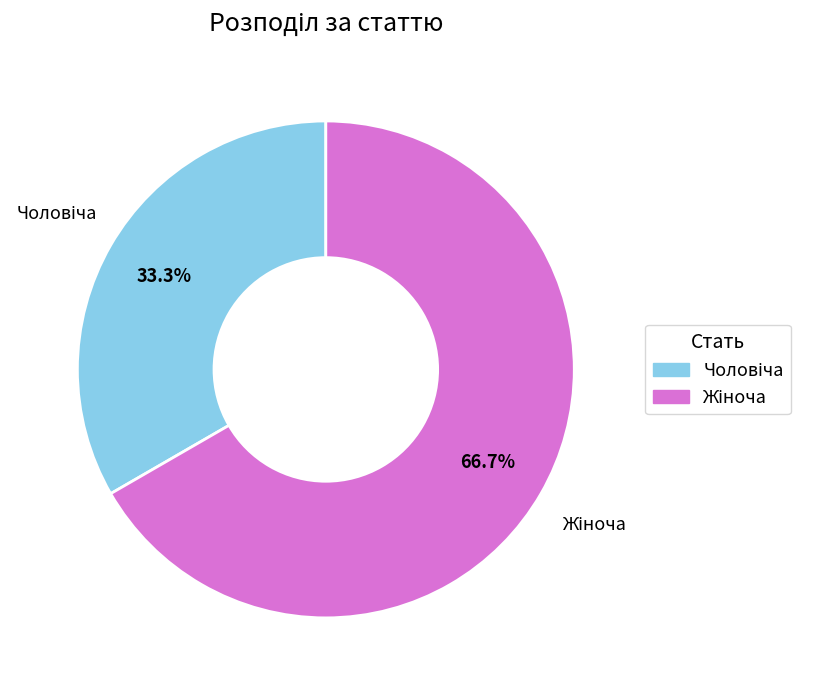

Does any single category account for the majority?

Yes